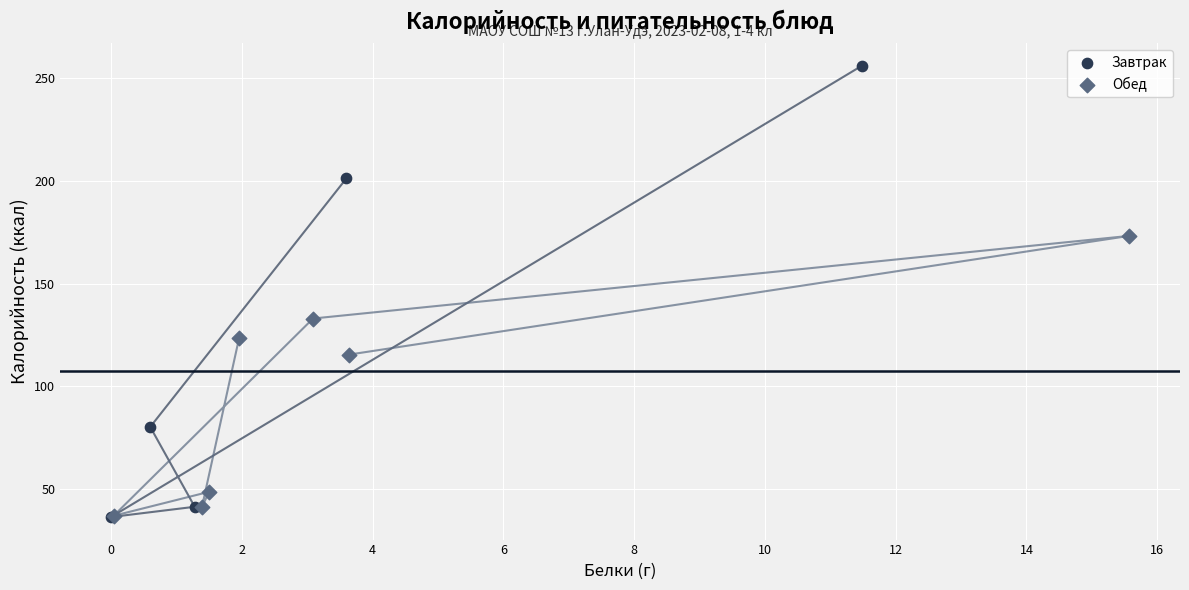

Which series reaches the maximum Y coordinate?

Завтрак